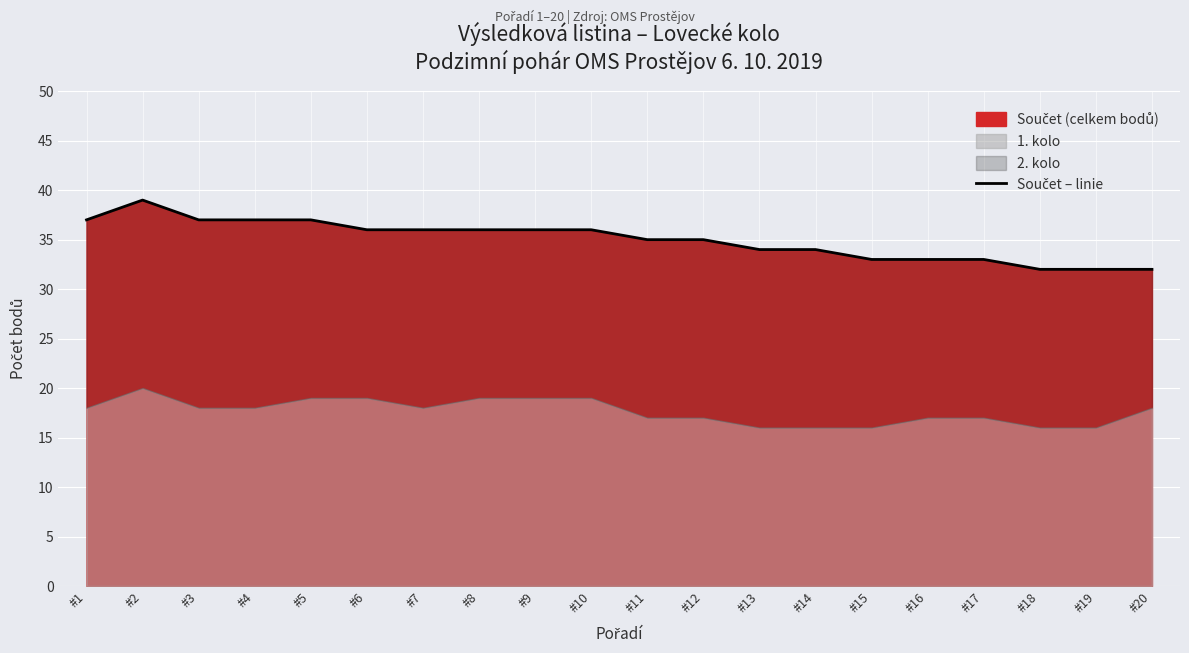

List the labels in order of value, smallest first.

#18, #19, #20, #15, #16, #17, #13, #14, #11, #12, #6, #7, #8, #9, #10, #1, #3, #4, #5, #2